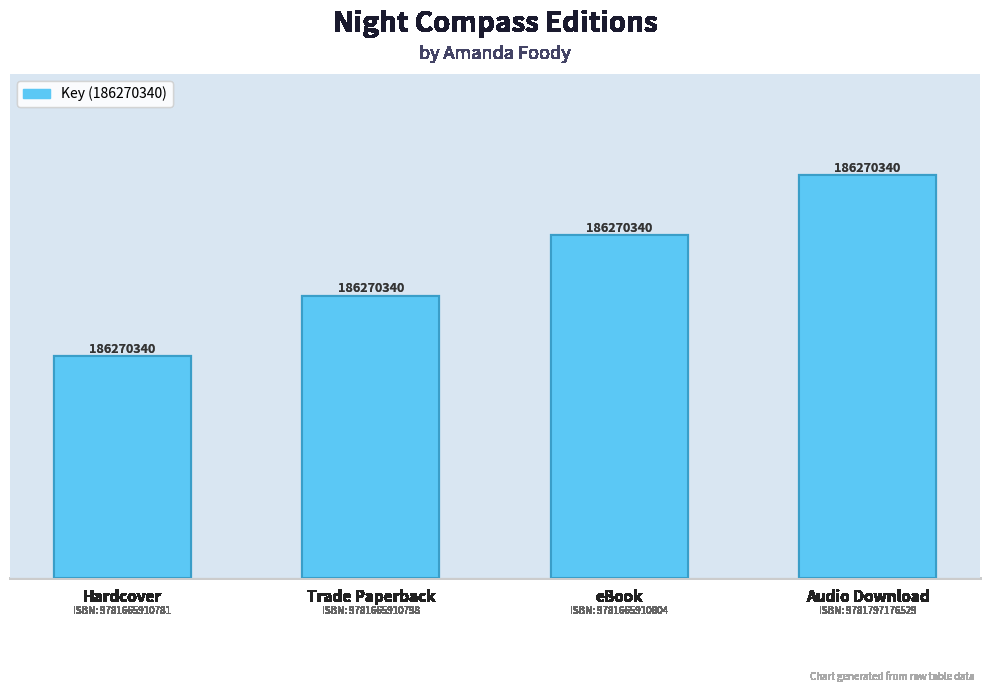

The value at eBook is 158329789.0. True or false?

True